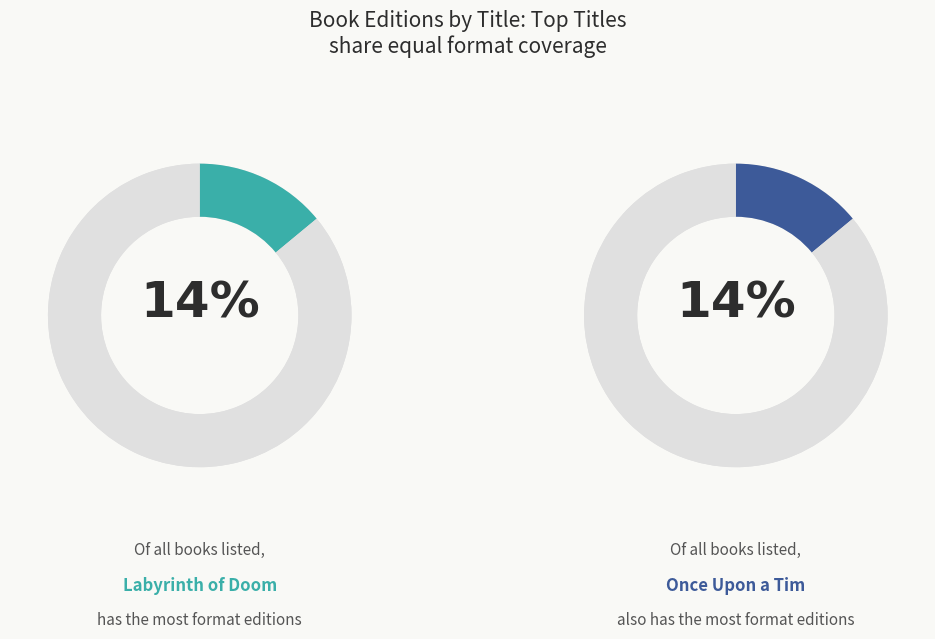

To the nearest percent, what portion does Revenge of the Itty-Bitty Brothers represent?

5%